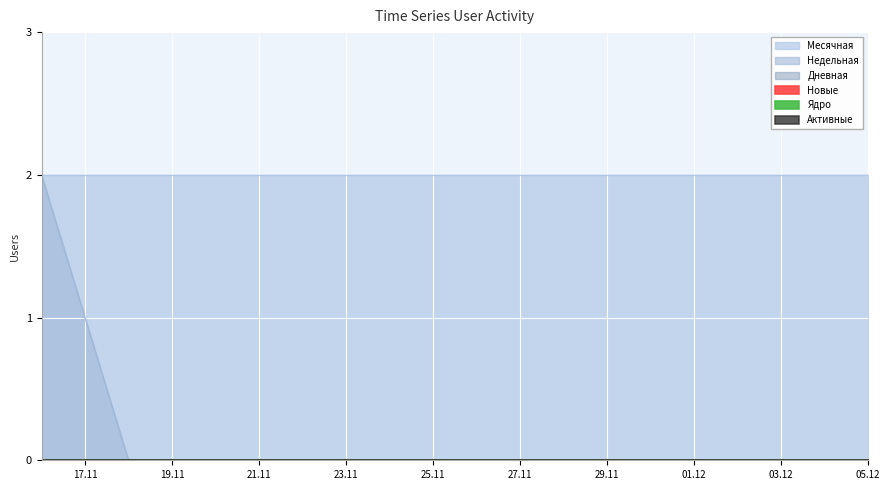

Rank the series at 2022-11-20 from highest to lowest value.

Месячная, Недельная, Дневная, Новые, Ядро, Активные